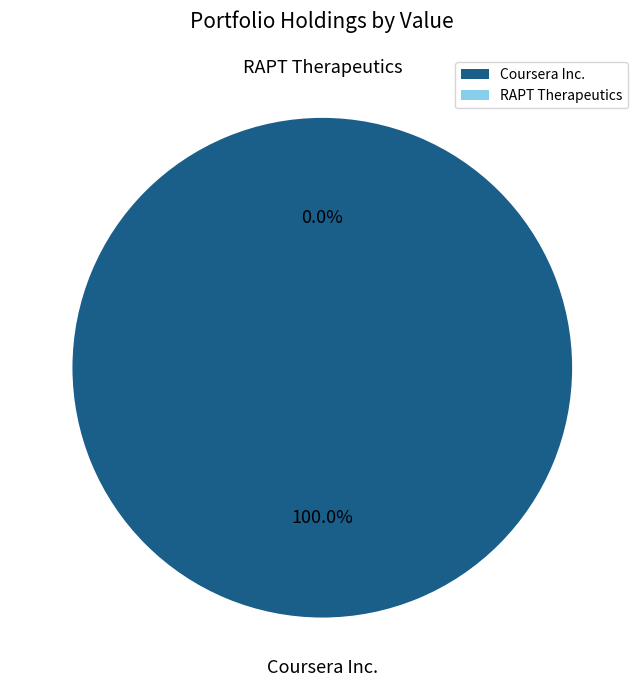

The RAPT Therapeutics slice represents 0% of the pie. True or false?

True